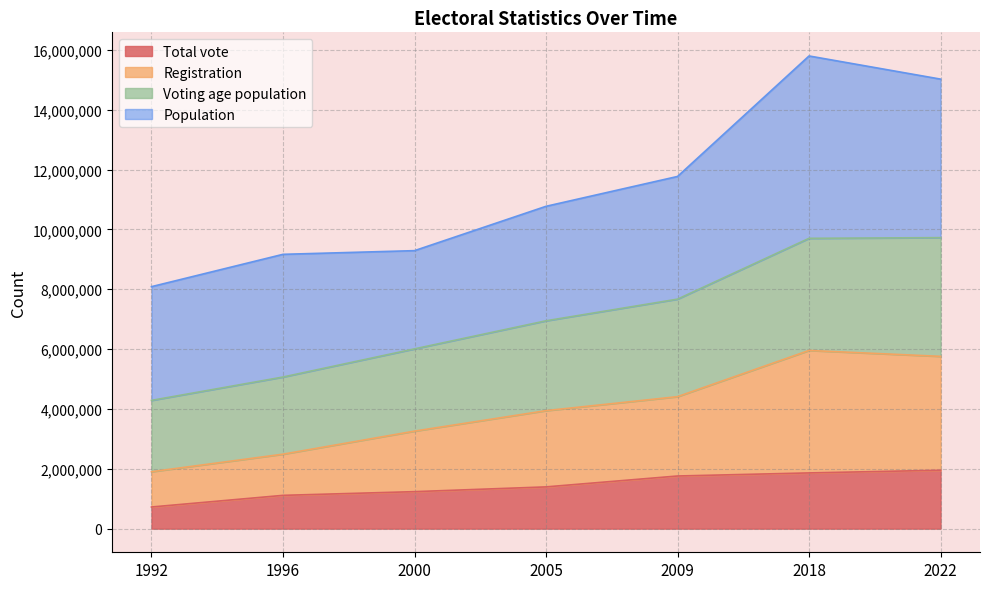

What is the maximum value for Total vote?

1951683